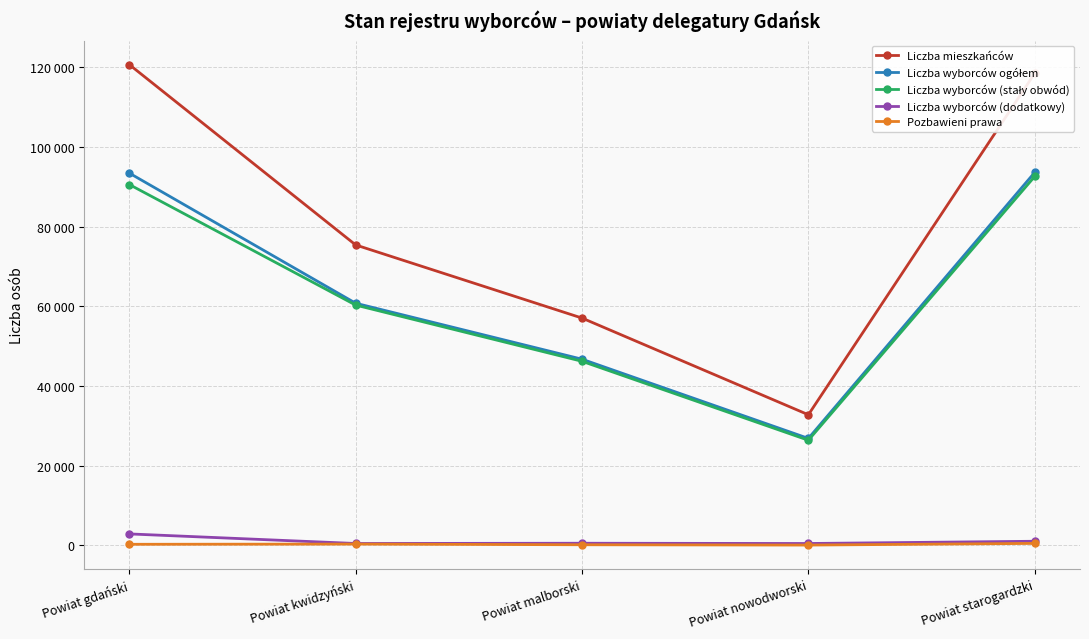

Which series has the largest range (max minus min)?

Liczba mieszkańców